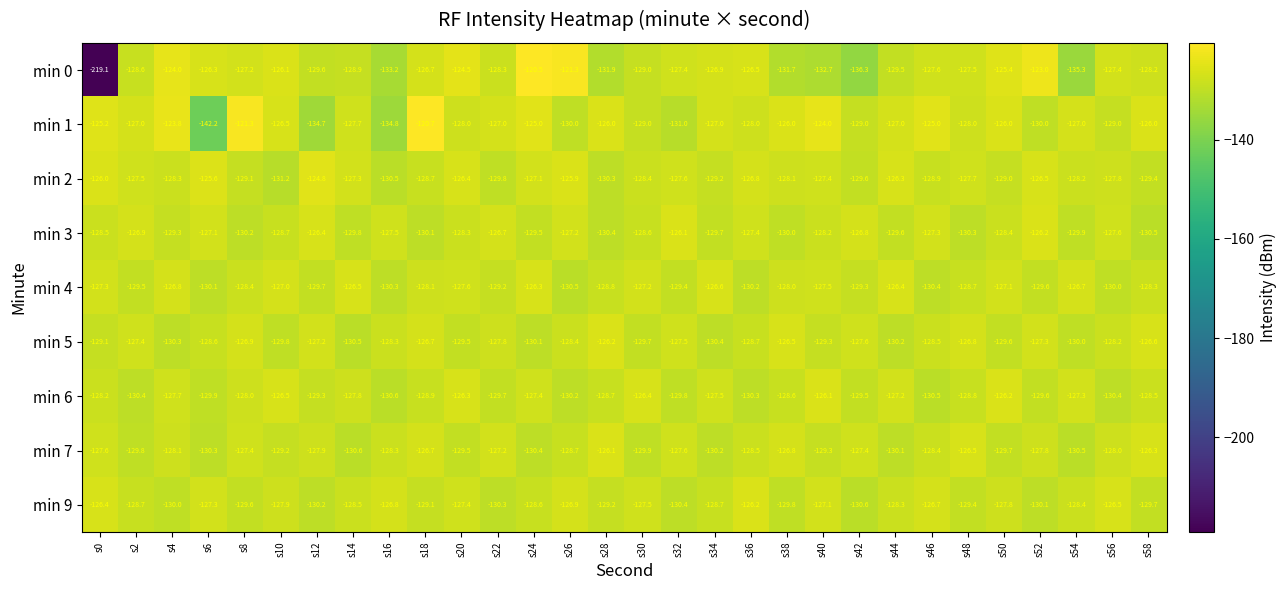

At which category is the sum across all series the highest?

s24